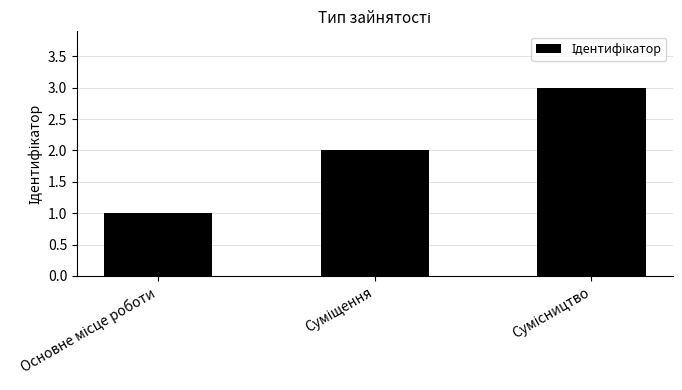

What is the sum of all values?

6